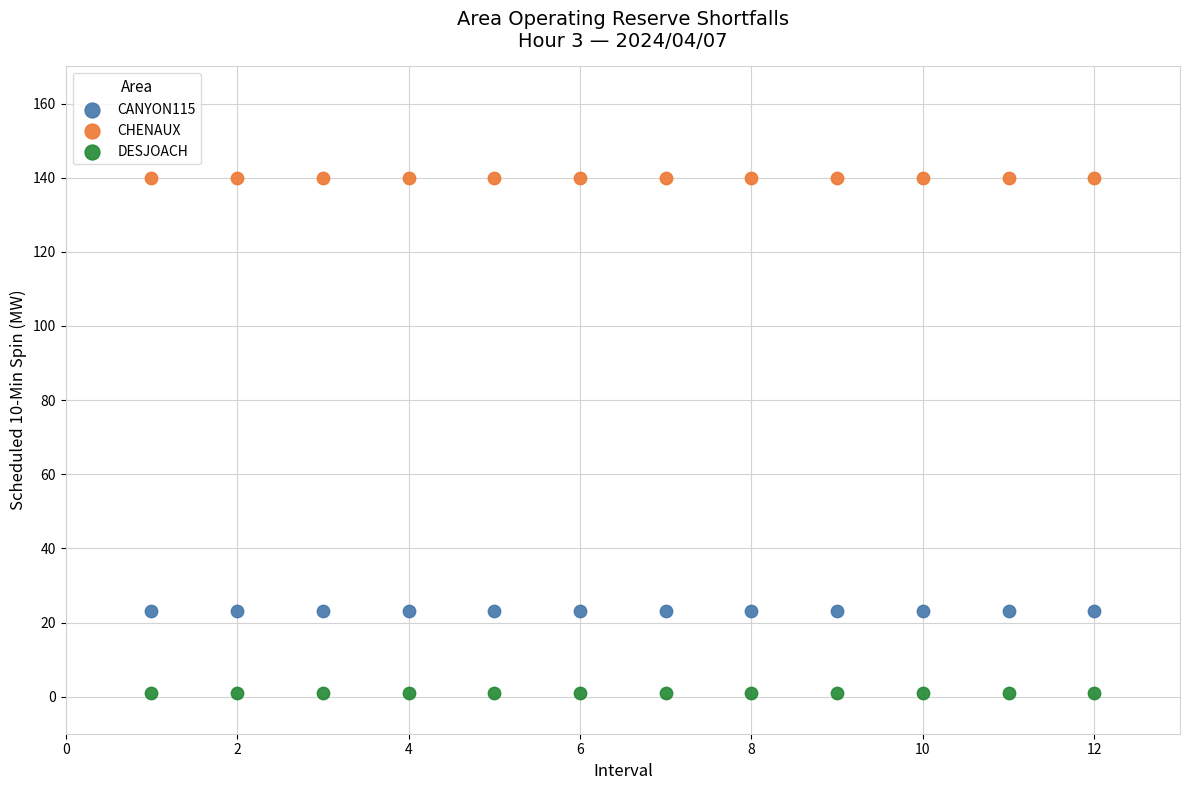

Which series contains the highest Y value?

CHENAUX